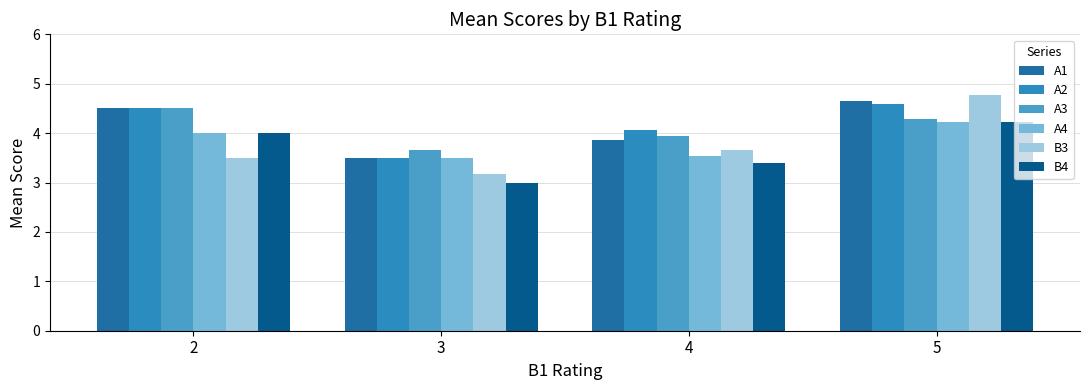

Where does the A1 series first go above 4?

2